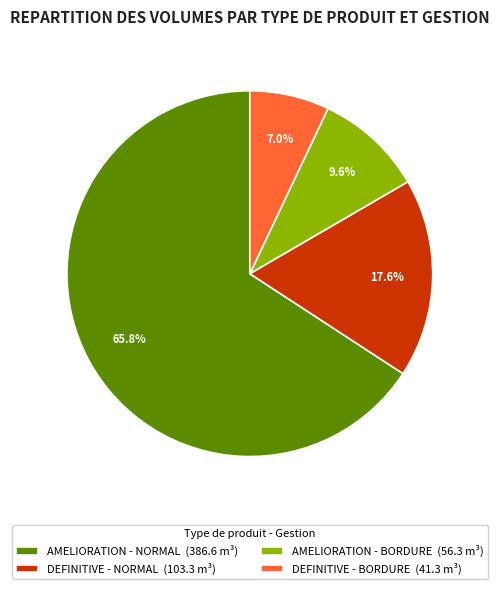

What portion of the pie excludes DEFINITIVE - BORDURE (41.3 m³)?

93.0%